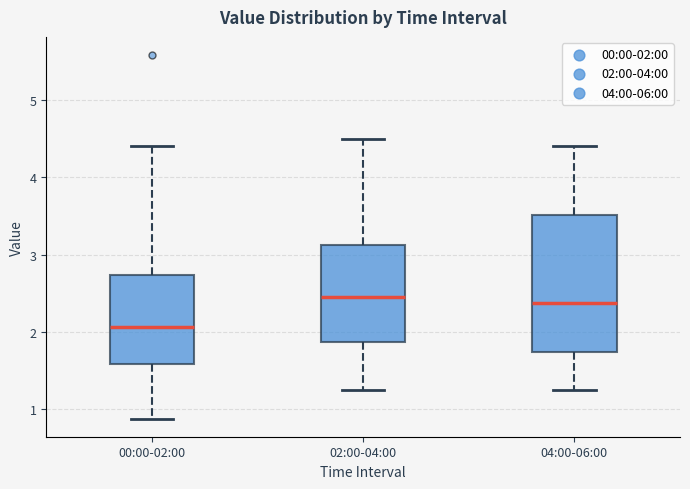

Which box has the lowest median line?

00:00-02:00